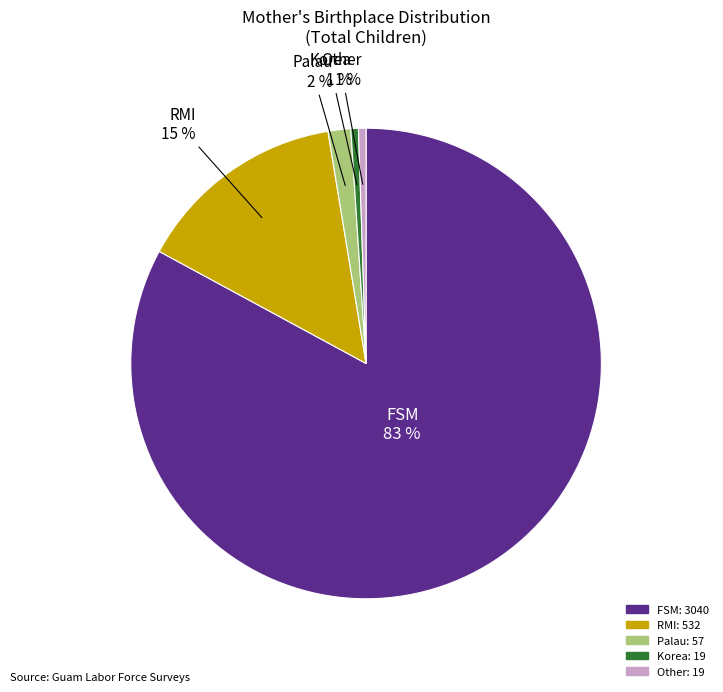

Does RMI account for over 50% of the chart?

No